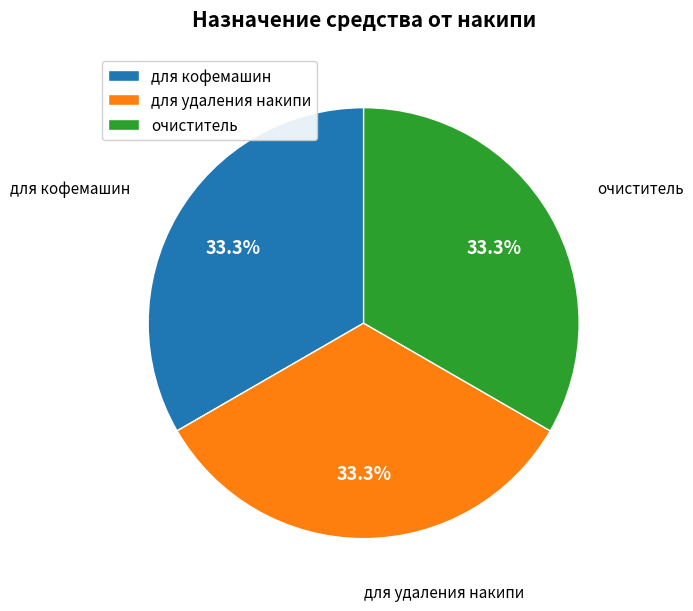

True or false: для кофемашин accounts for 39% of the total.

False